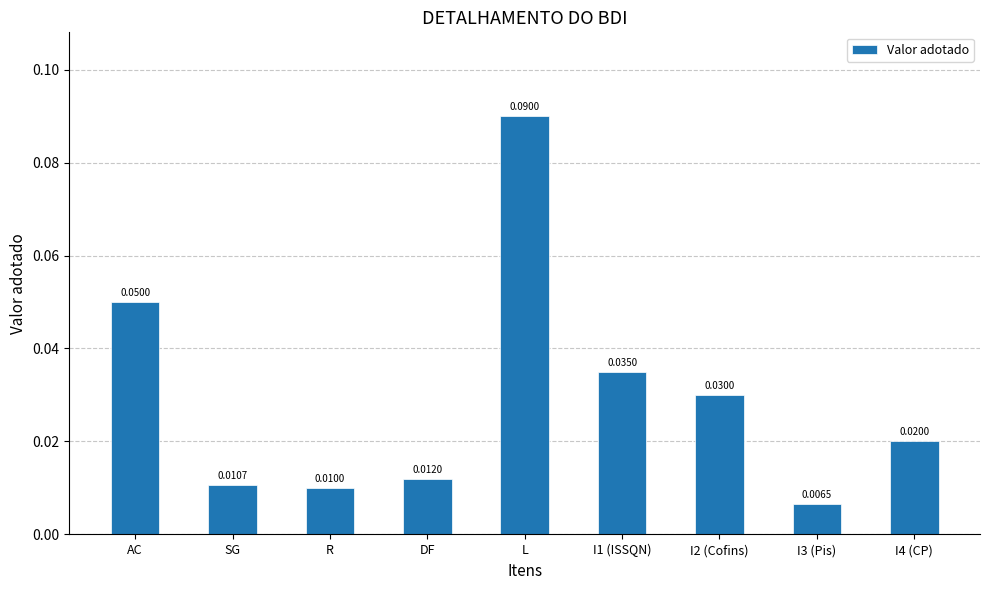

Is it true that the value at AC is 0.0?

False